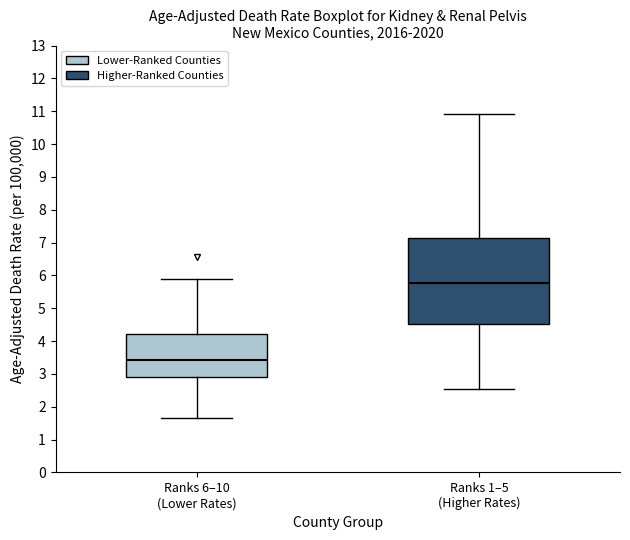

Reading left to right, read every box against the y-axis: the position of its median line, the range the box covers, and the ends of its whiskers. The values are not printed on the chart, so give them approximately, as read against the axis.

Ranks 6–10 (Lower Rates): median 3.4, box 2.9 to 4.2, whiskers 1.6 to 5.9
Ranks 1–5 (Higher Rates): median 5.8, box 4.5 to 7.1, whiskers 2.5 to 10.9